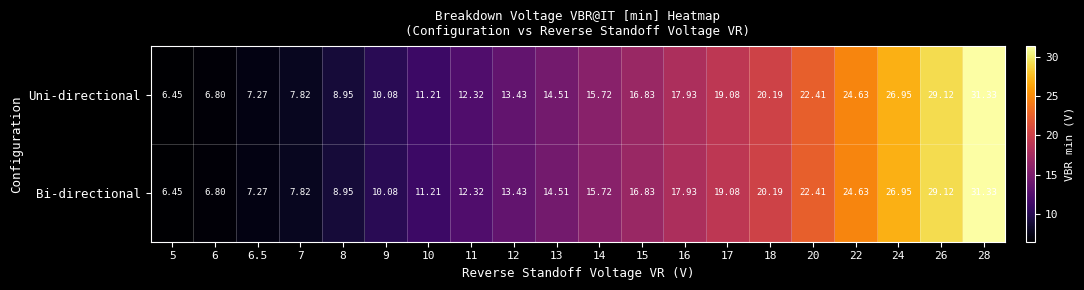

Is the value of Bi-directional at 15 greater than the value of Uni-directional at 6.5?

Yes